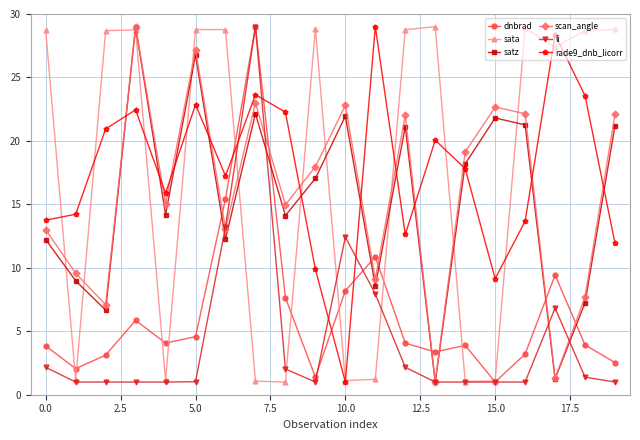

True or false: li has more than 1 points higher than both neighbors.

True